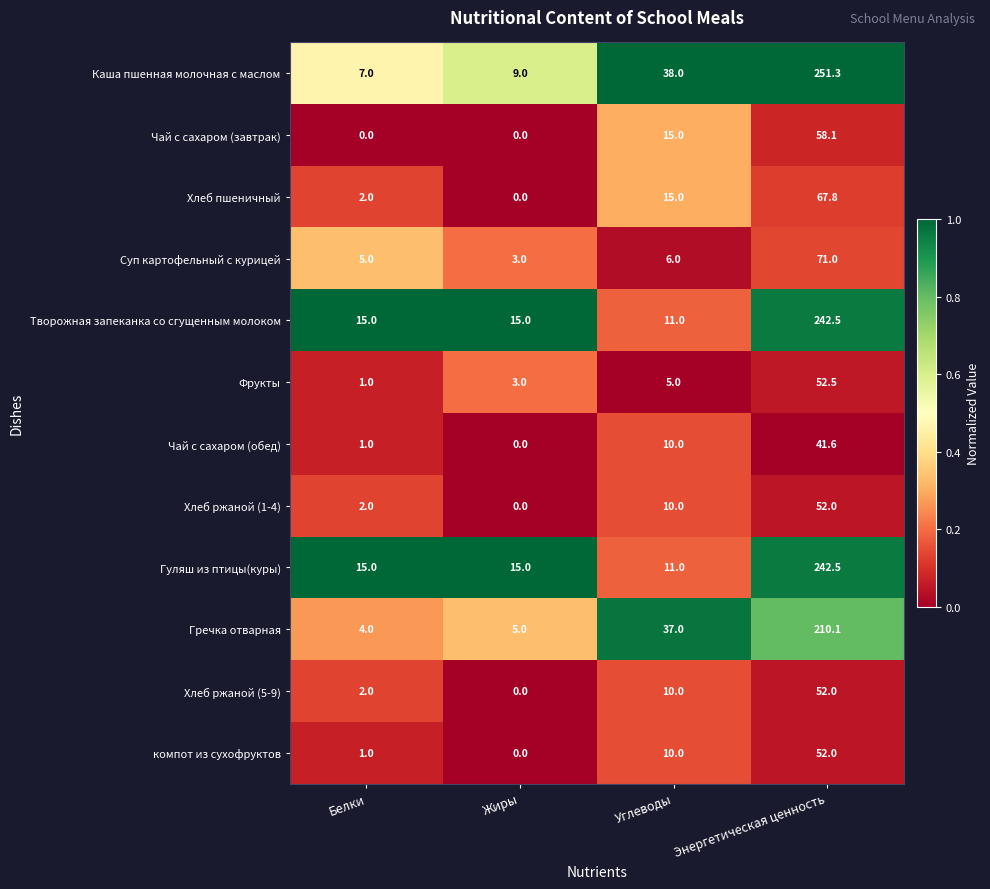

At how many categories does at least one series exceed 2?

4